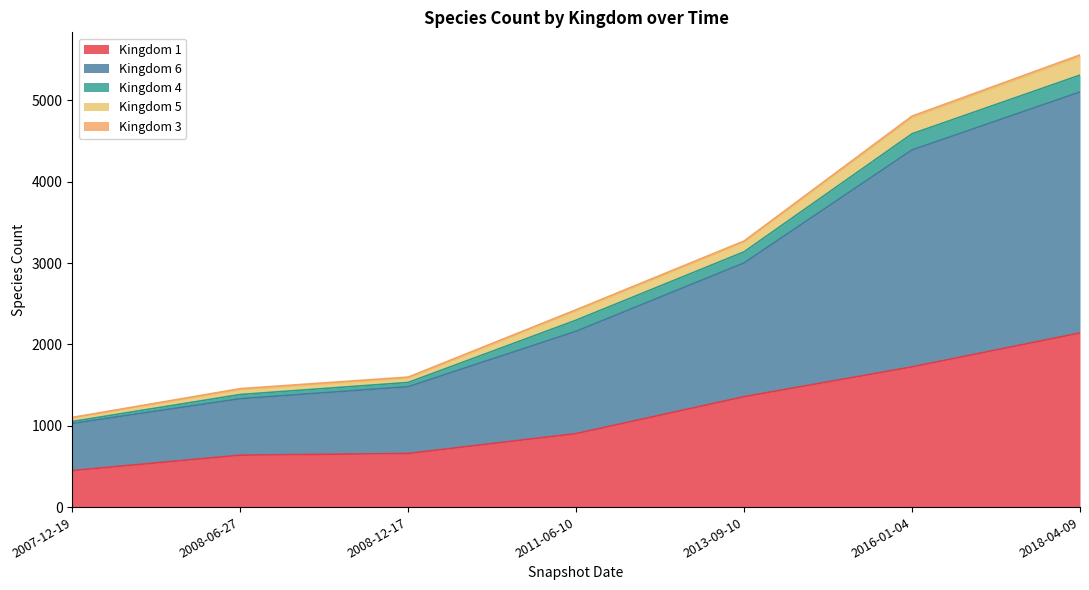

What is the value of the 3 point at the 6th from the left?

14